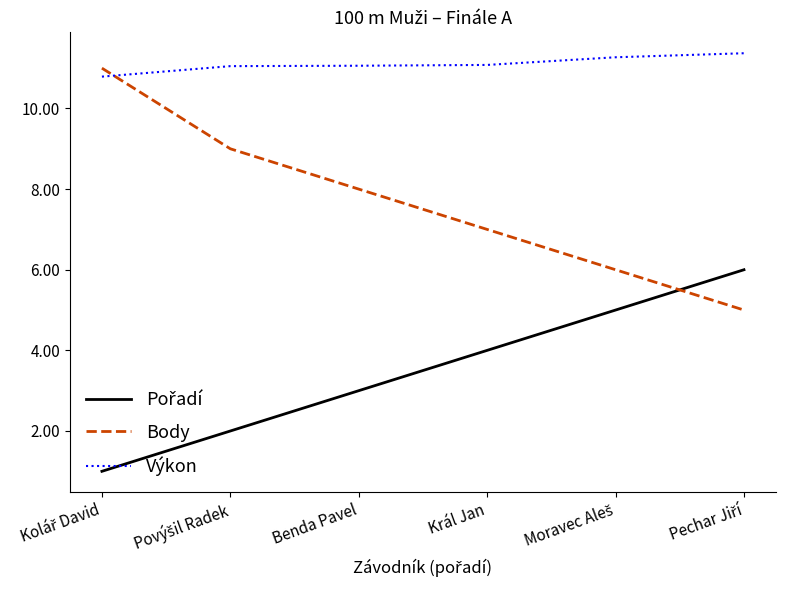

Read the Body value at Benda Pavel.

8.0